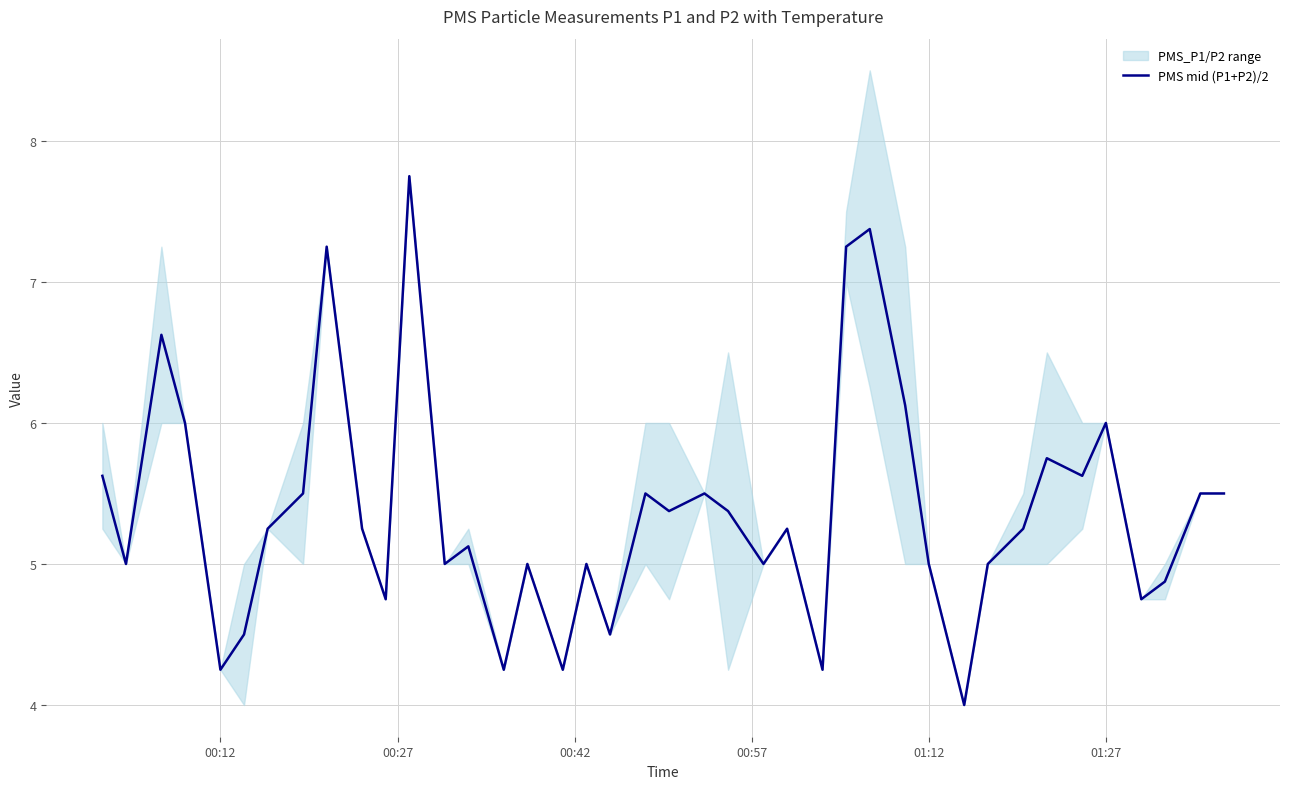

What is the lowest value of the PMS mid (P1+P2)/2 series?

4.0